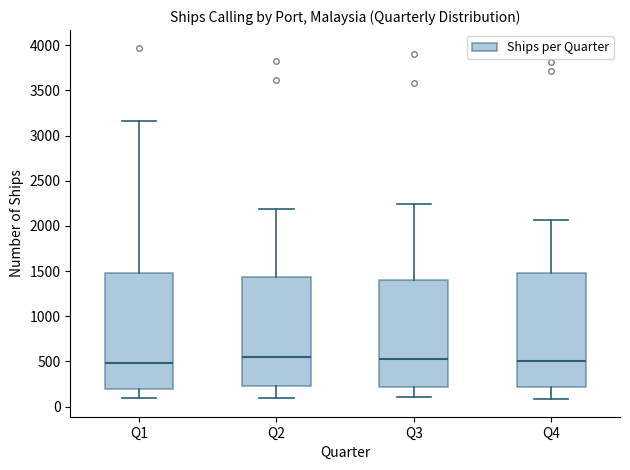

Reading left to right, transcribe this box plot: for each box, give where its median line is, the range the box spans, and where its two whiskers end, as read against the y-axis. The values are not printed on the chart, so give them approximately, as read against the axis.

Q1: median 500, box 200 to 1500, whiskers 100 to 3150
Q2: median 550, box 250 to 1450, whiskers 100 to 2200
Q3: median 500, box 200 to 1400, whiskers 100 to 2250
Q4: median 500, box 200 to 1500, whiskers 100 to 2050